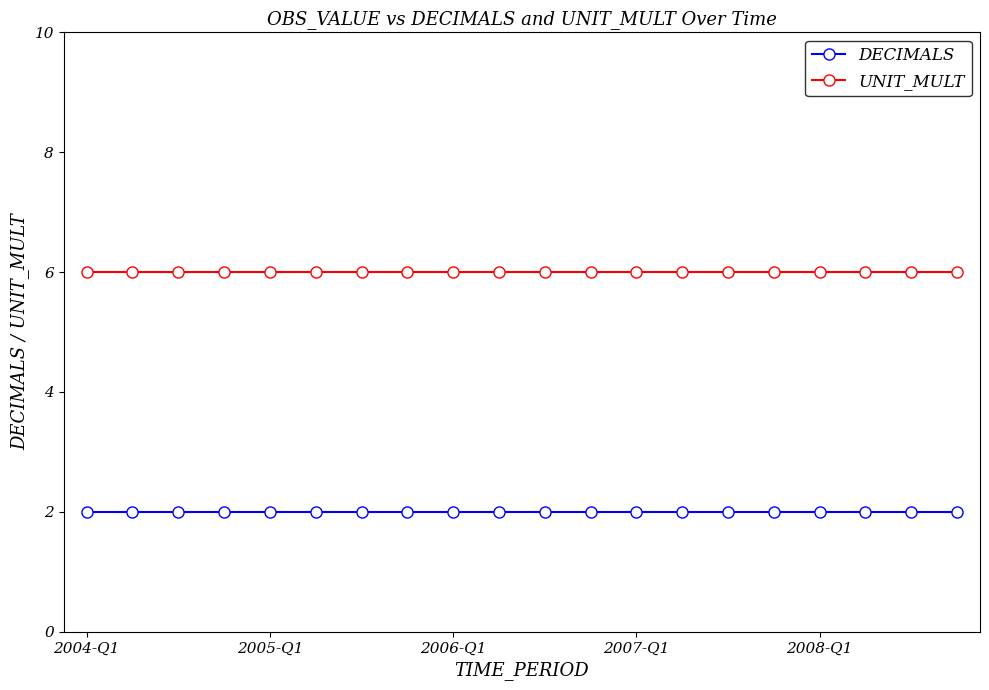

List the series in order of their overall mean, lowest first.

DECIMALS, UNIT_MULT